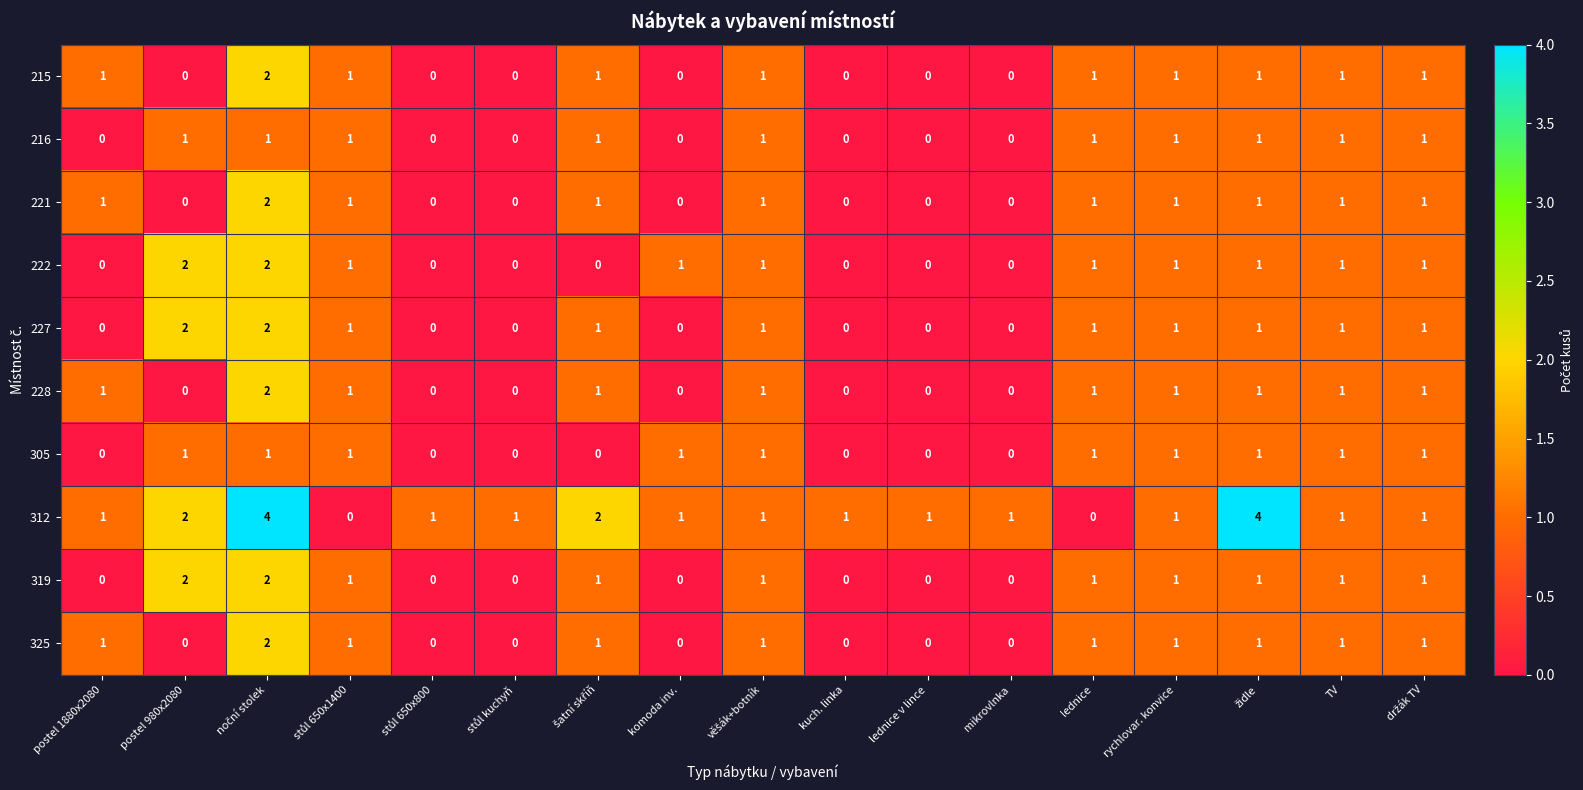

How many 227 values are between 0 and 1?

15